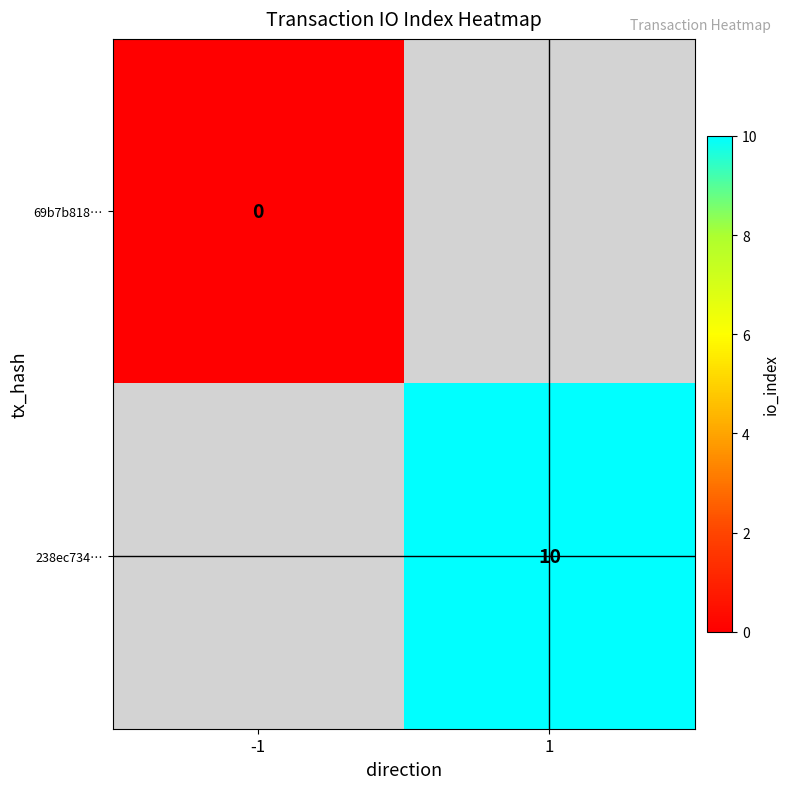

Is it true that 238ec734… equals 6 at 1?

False